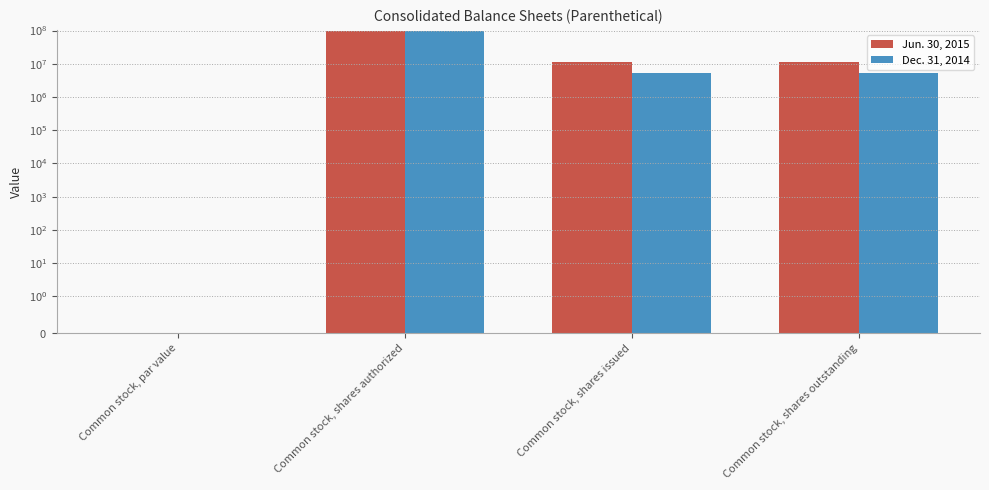

How many data points in Dec. 31, 2014 are less than 5457486?

1